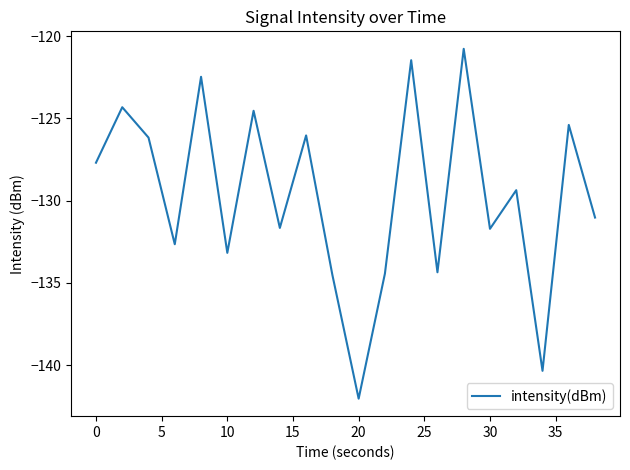

What is the difference between the maximum and minimum values?

21.3